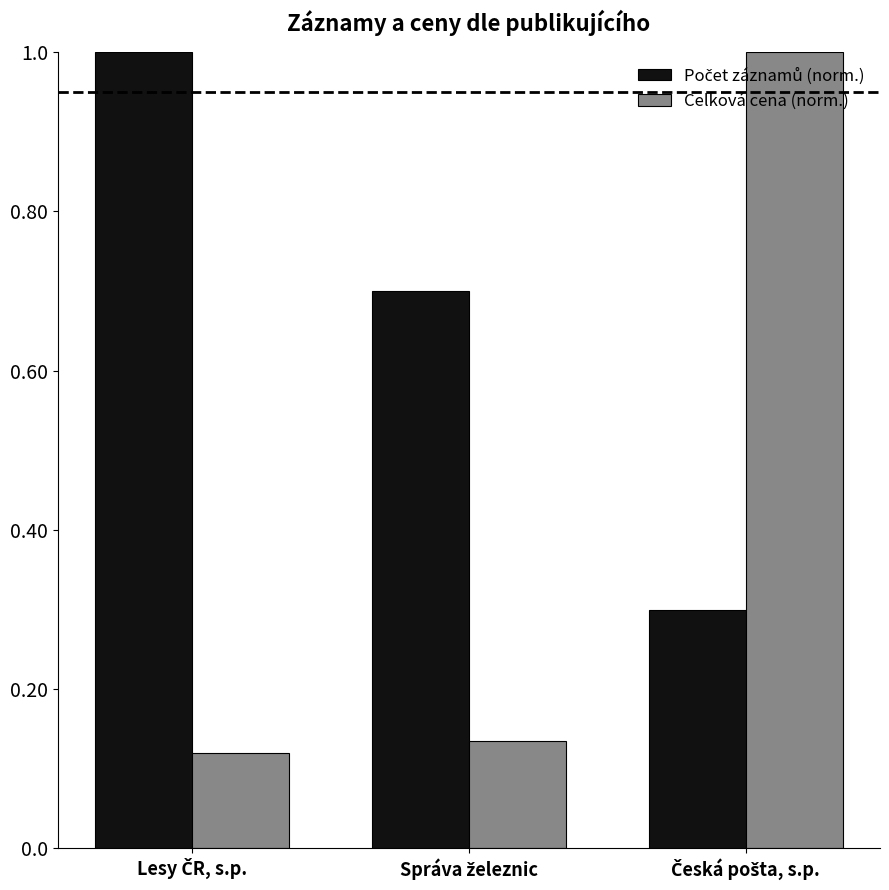

Which series has the largest range (max minus min)?

Celková cena (norm.)